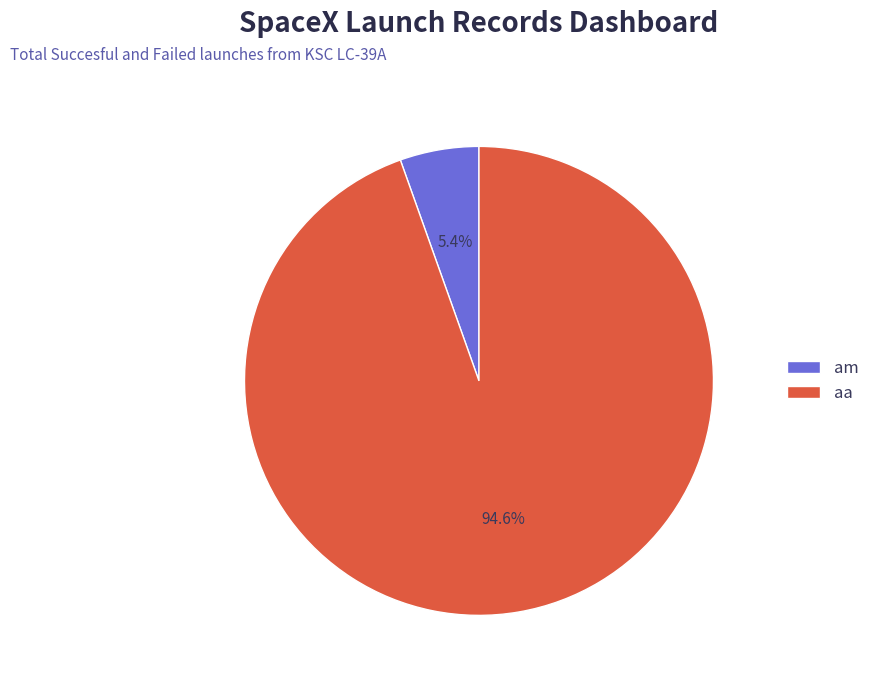

Which has a higher value, aa or am?

aa